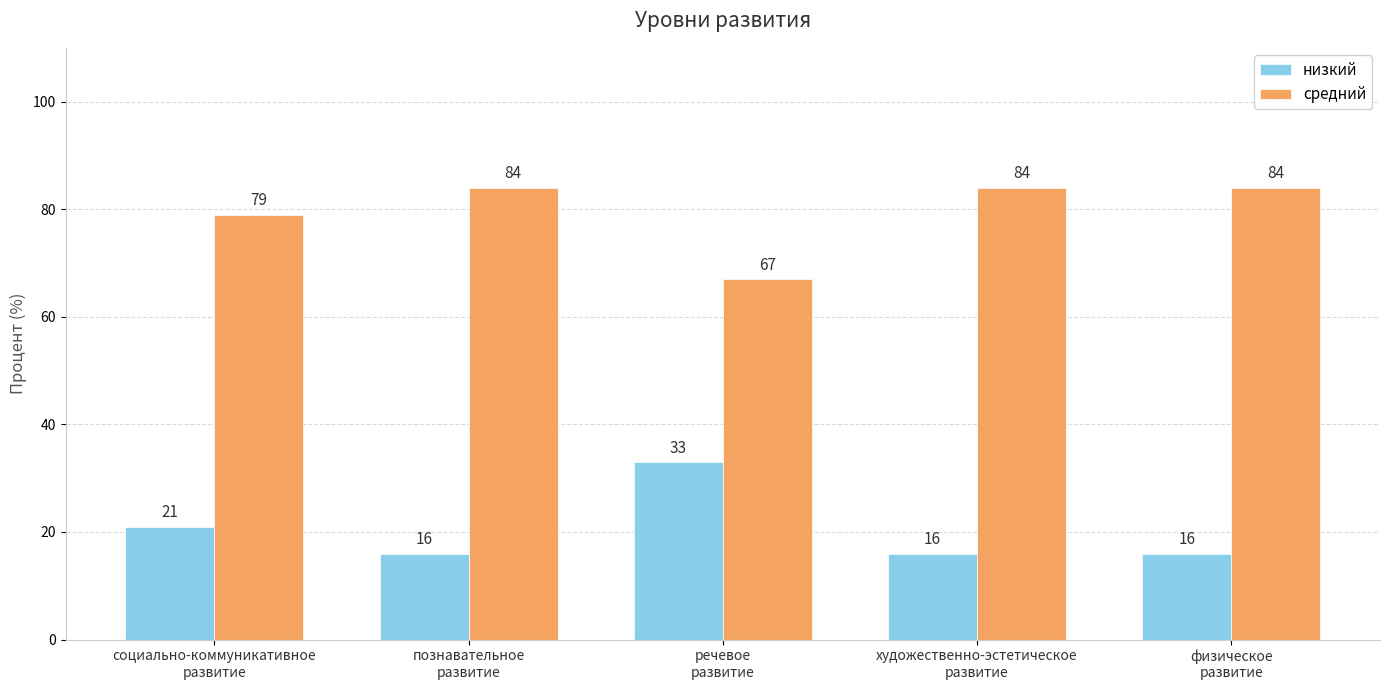

How many bars are there in each group?

2